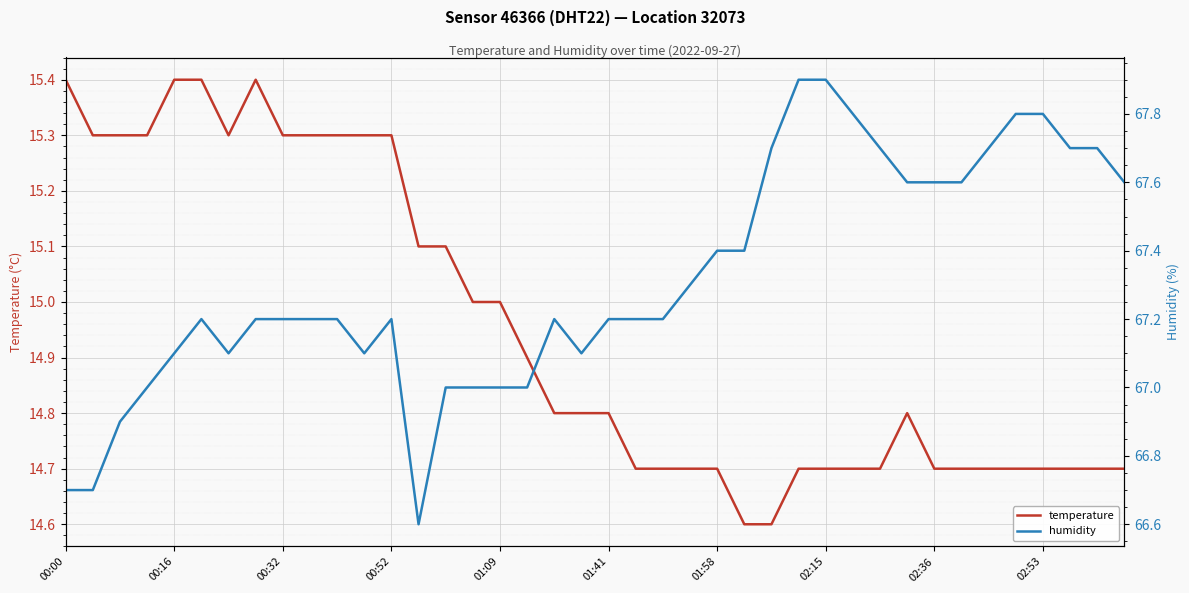

What is the minimum value for temperature?

14.6